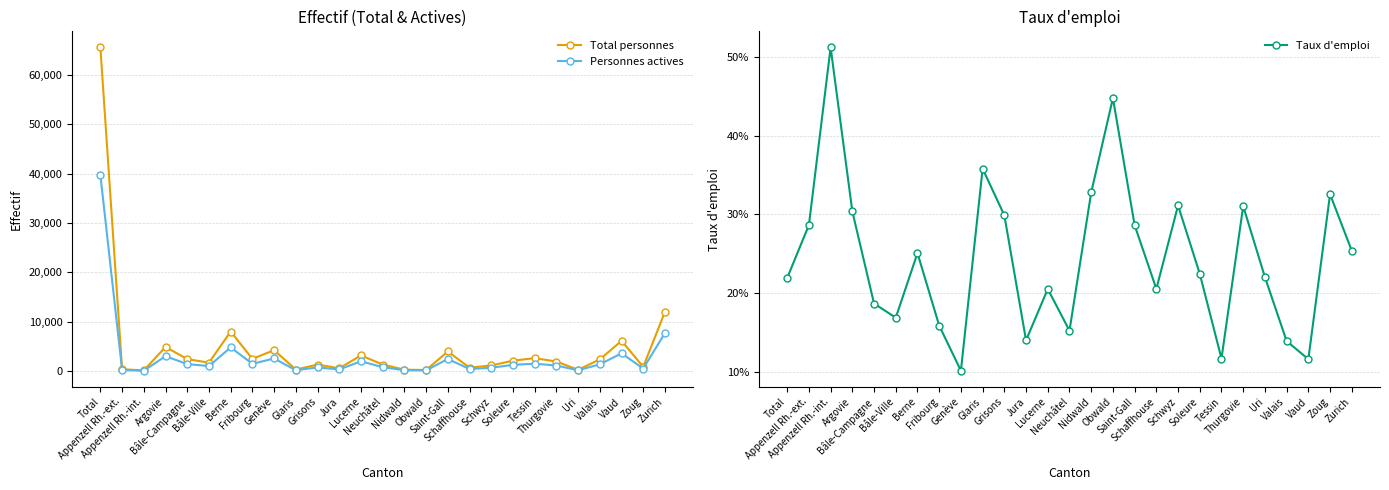

What is the sum of all Personnes actives values?

79456